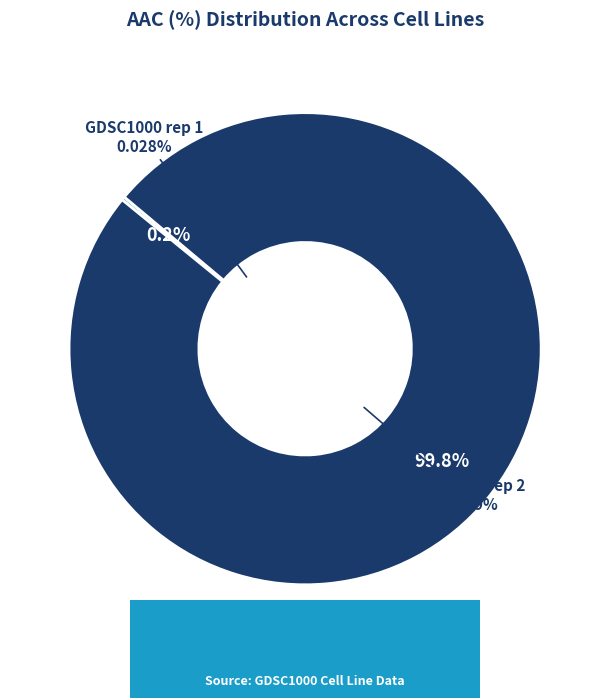

How many segments does this pie chart have?

2